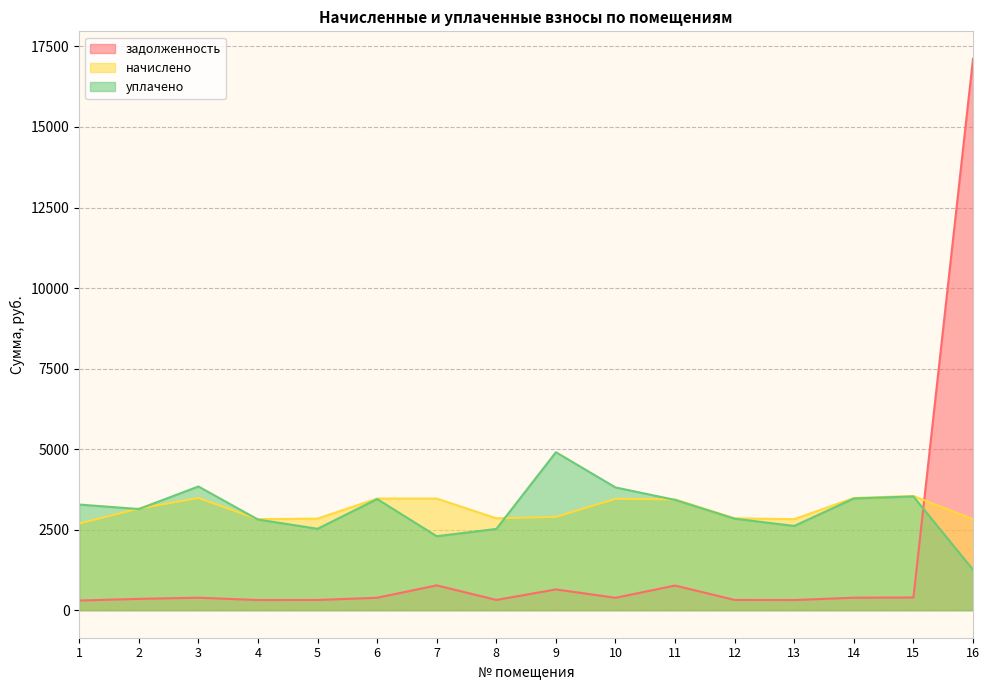

At which label does начислено reach its peak?

15